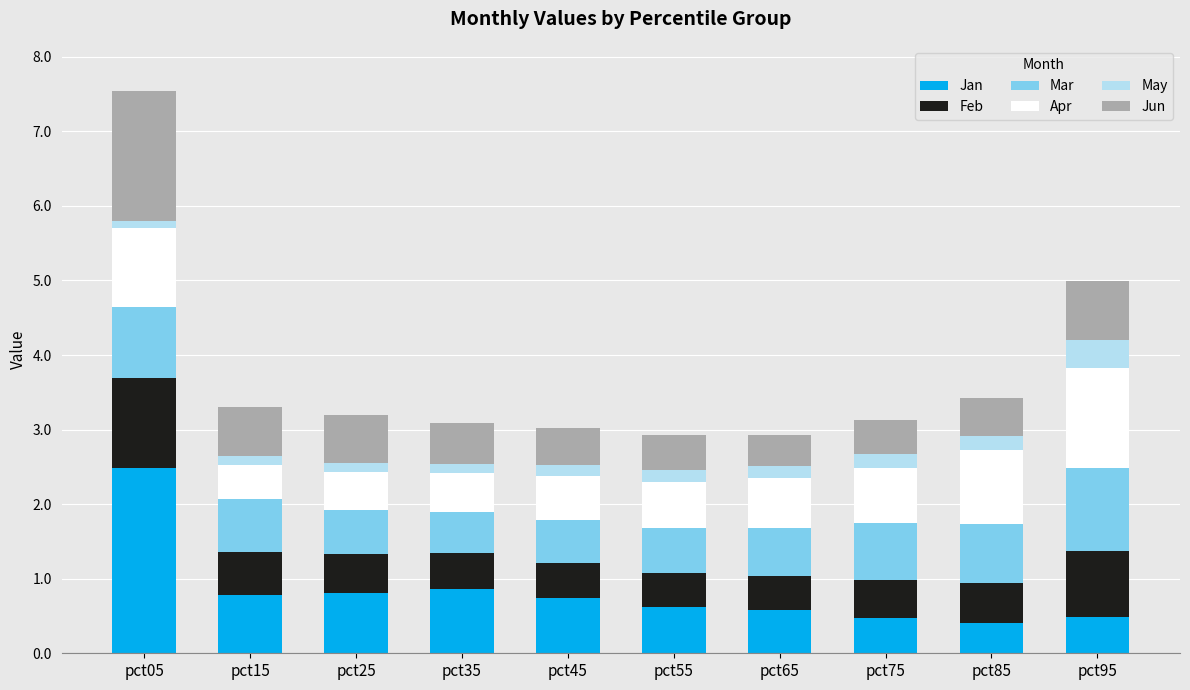

At which category is the sum across all series the highest?

pct05